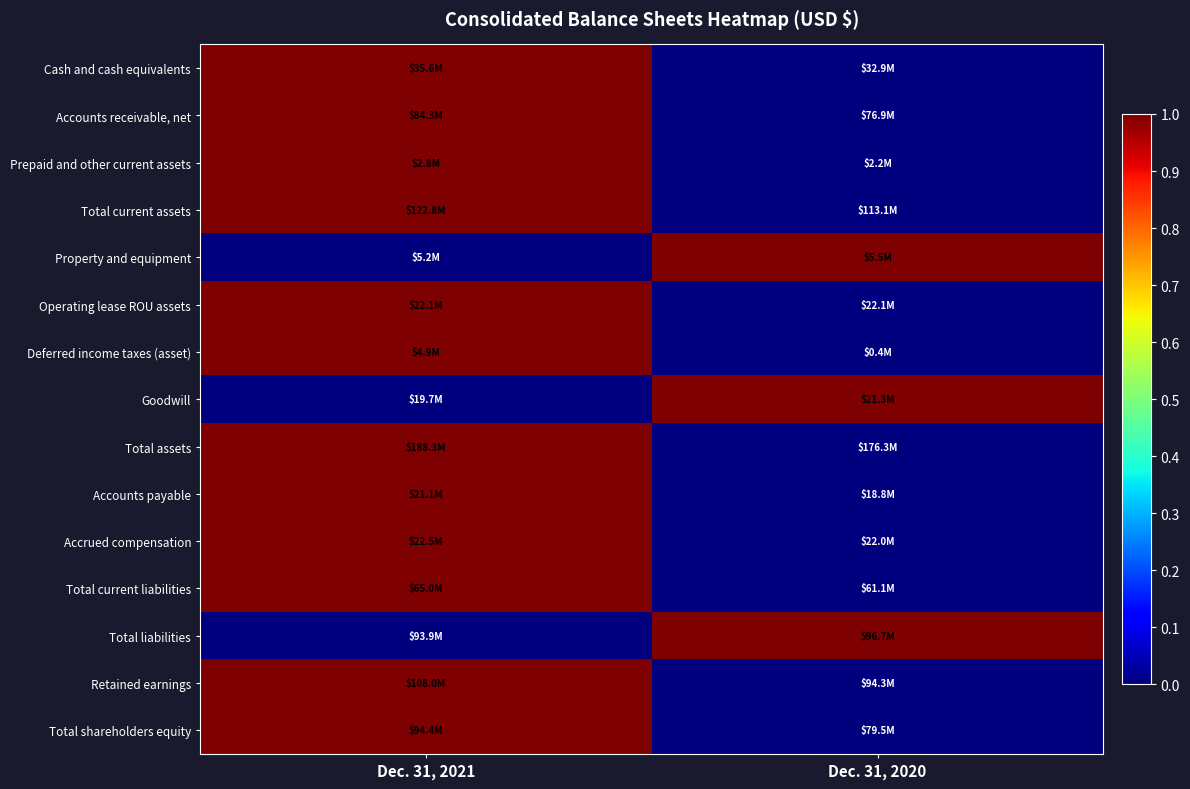

How many series are shown in this chart?

15